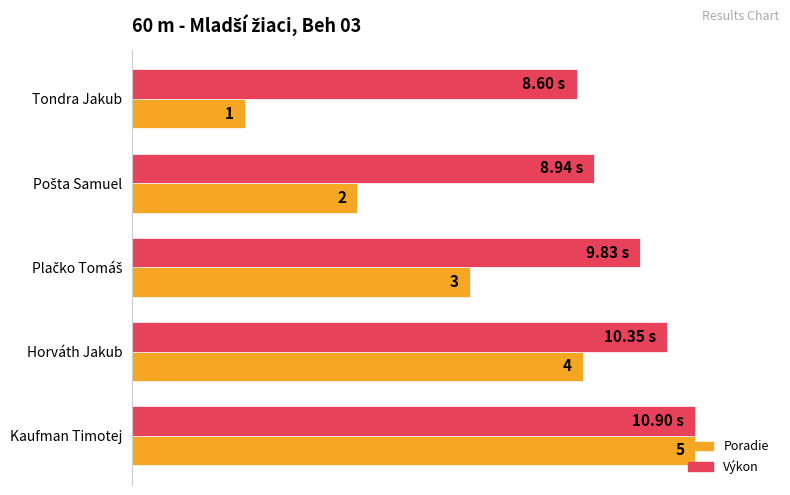

What are all the series names shown in the legend?

Poradie, Výkon